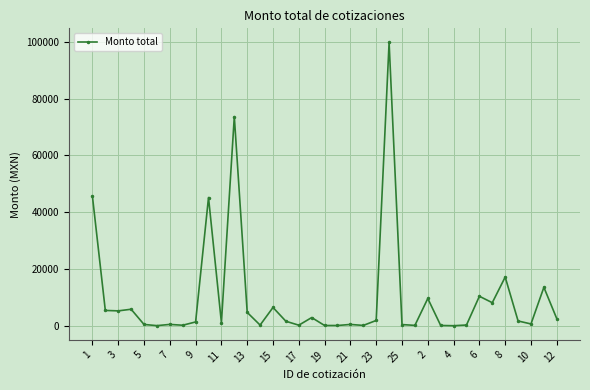

What is the difference between the maximum and second lowest values?

99666.2